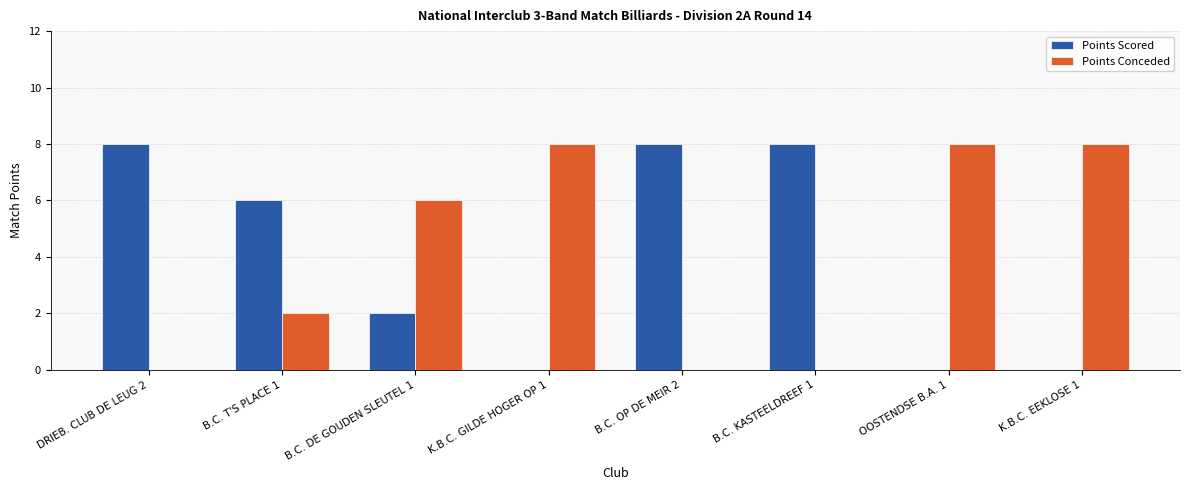

How many groups of bars are there?

8